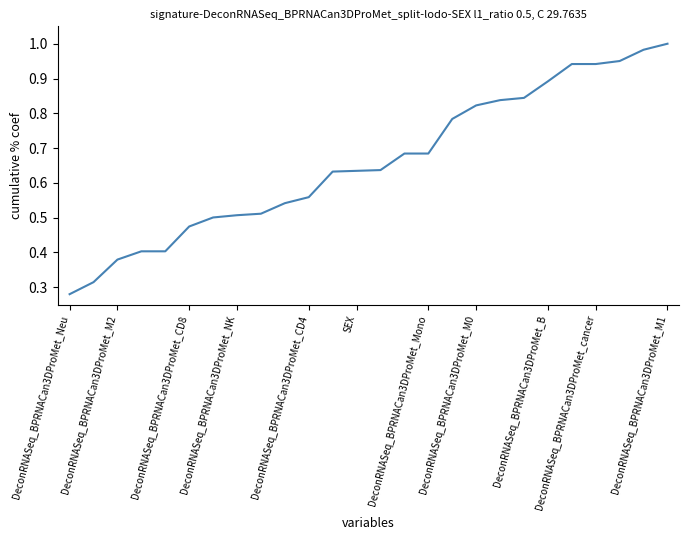

How many lines are shown in the chart?

1